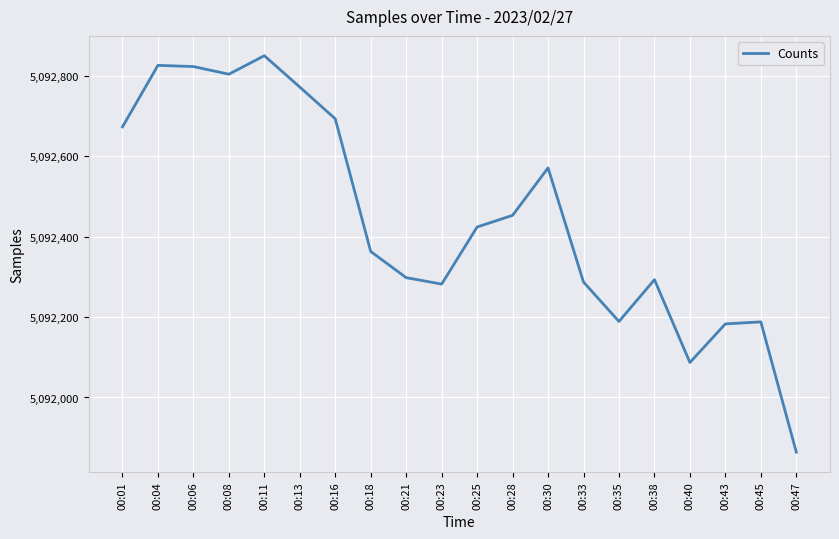

At which category does the chart reach its peak across all series?

00:11